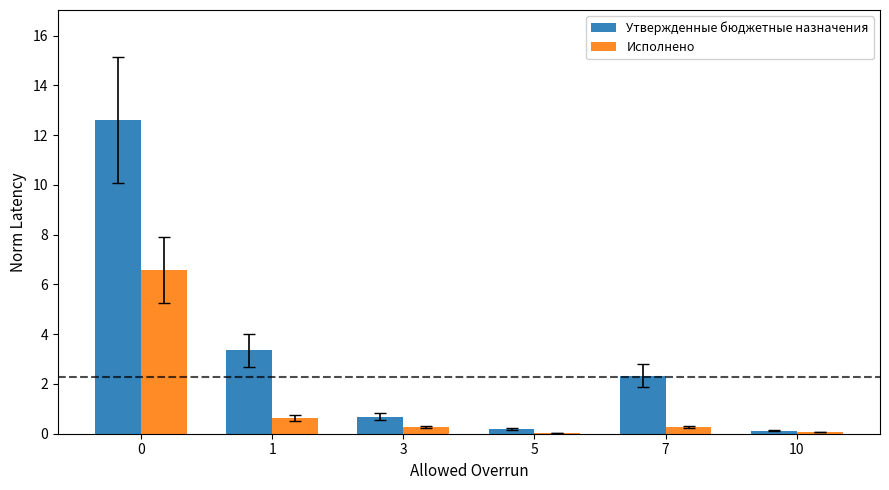

Are the bars horizontal?

No